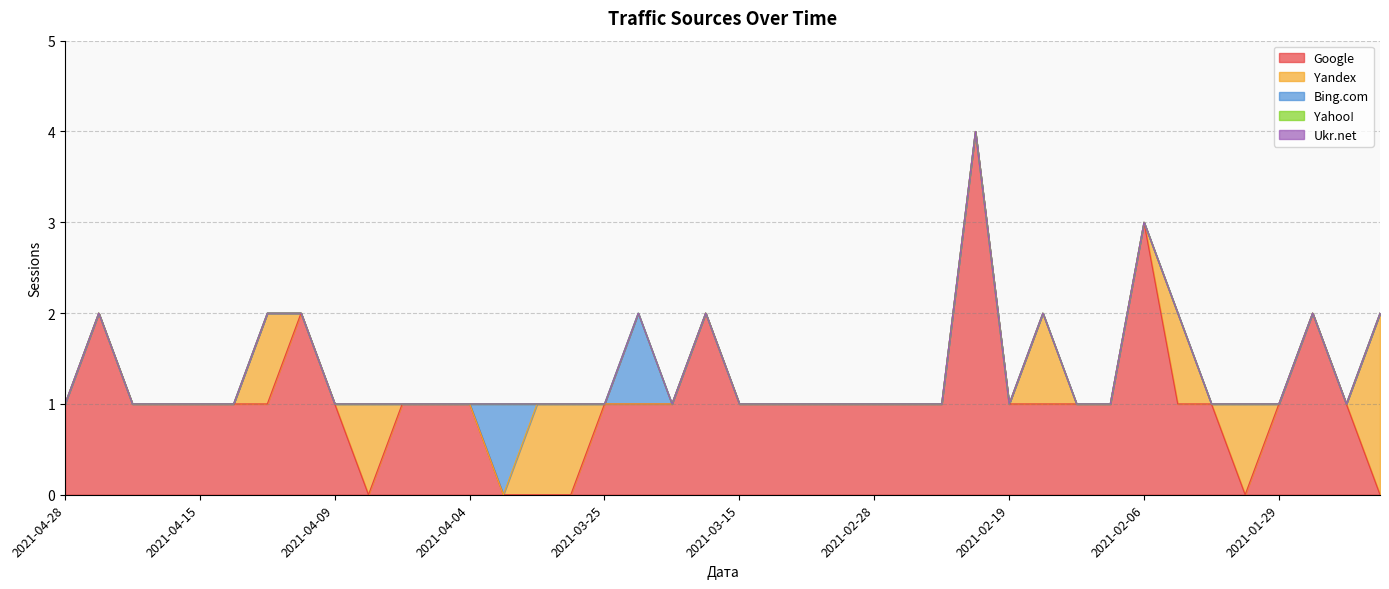

At which category is the sum across all series the highest?

2021-02-23